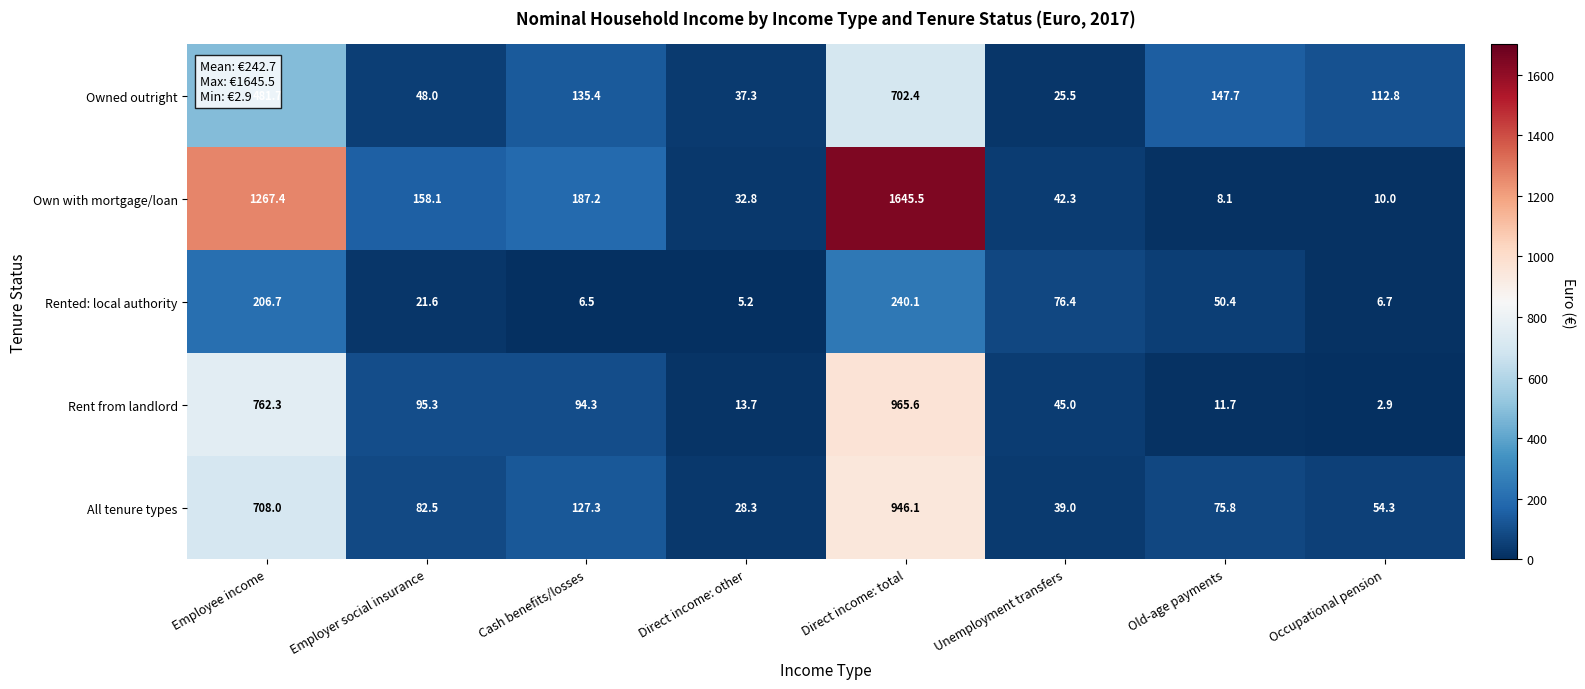

At which label does Rented: local authority first exceed 50?

Employee income